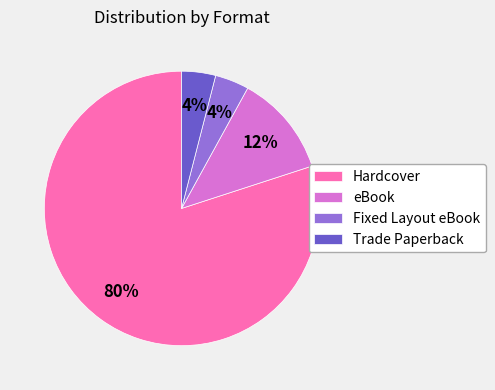

To the nearest percent, what portion does Fixed Layout eBook represent?

4%